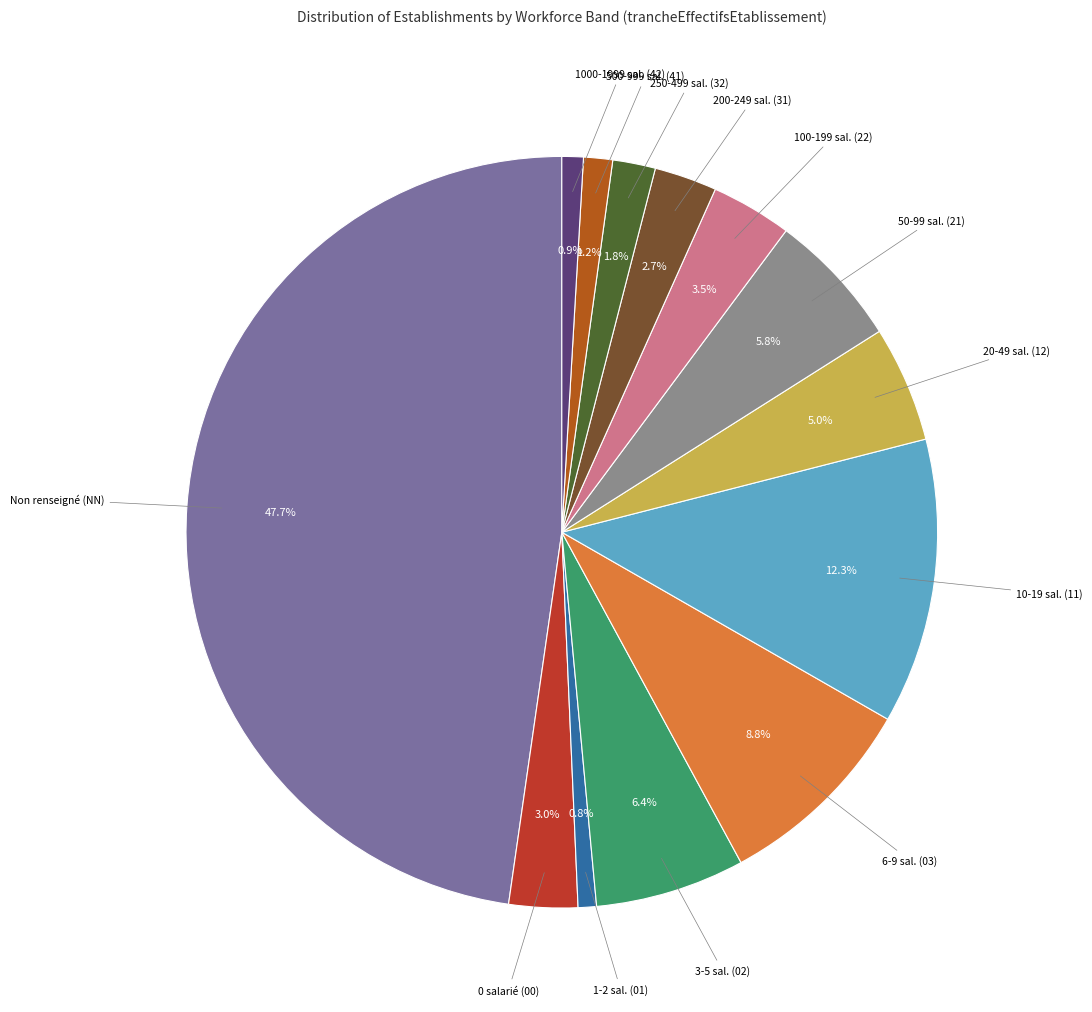

How many segments does this pie chart have?

13